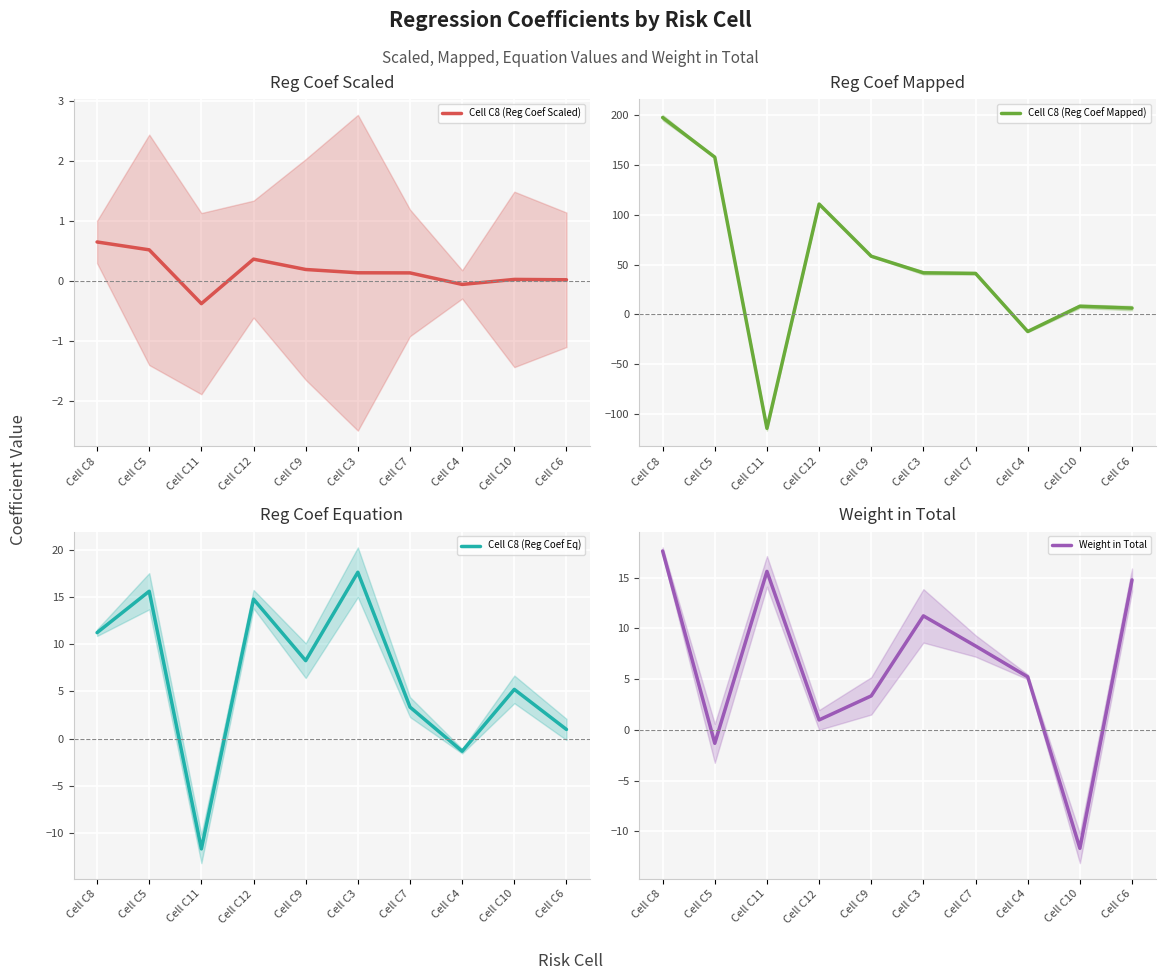

What is the smallest value displayed?

-114.1